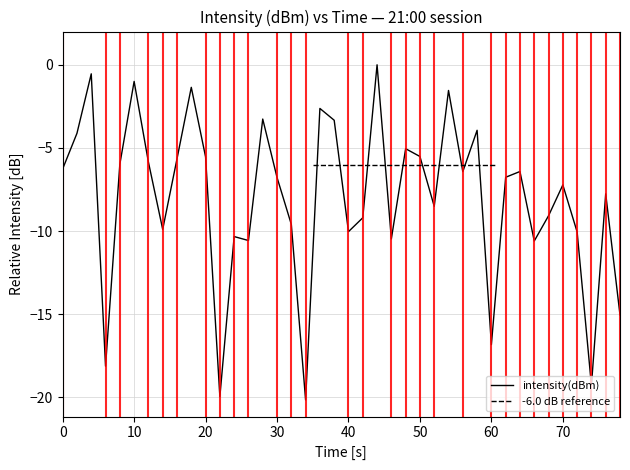

The intensity(dBm) series shows -1.0 at 10. True or false?

True